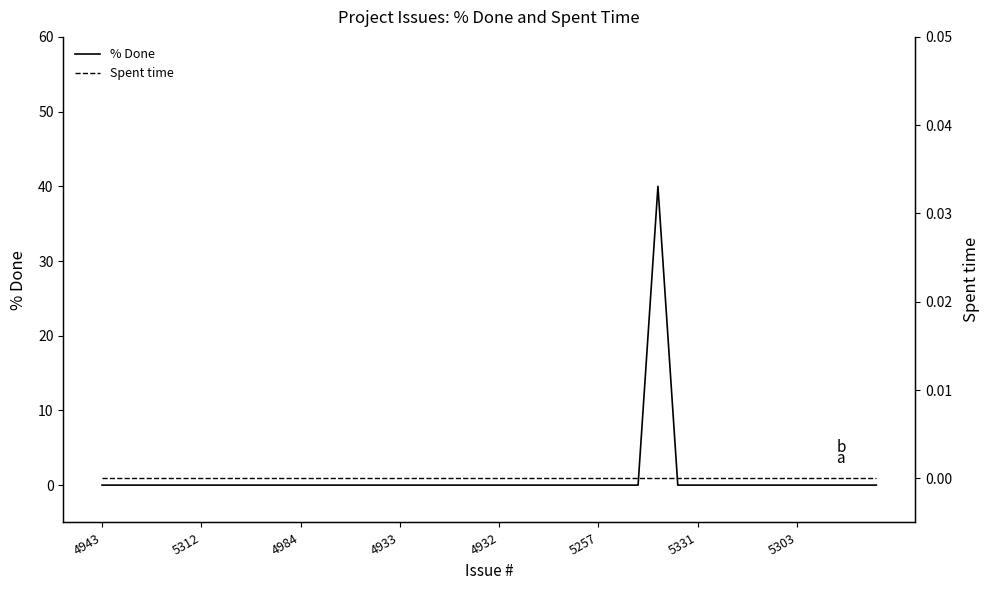

What position from the right is 5303?

5